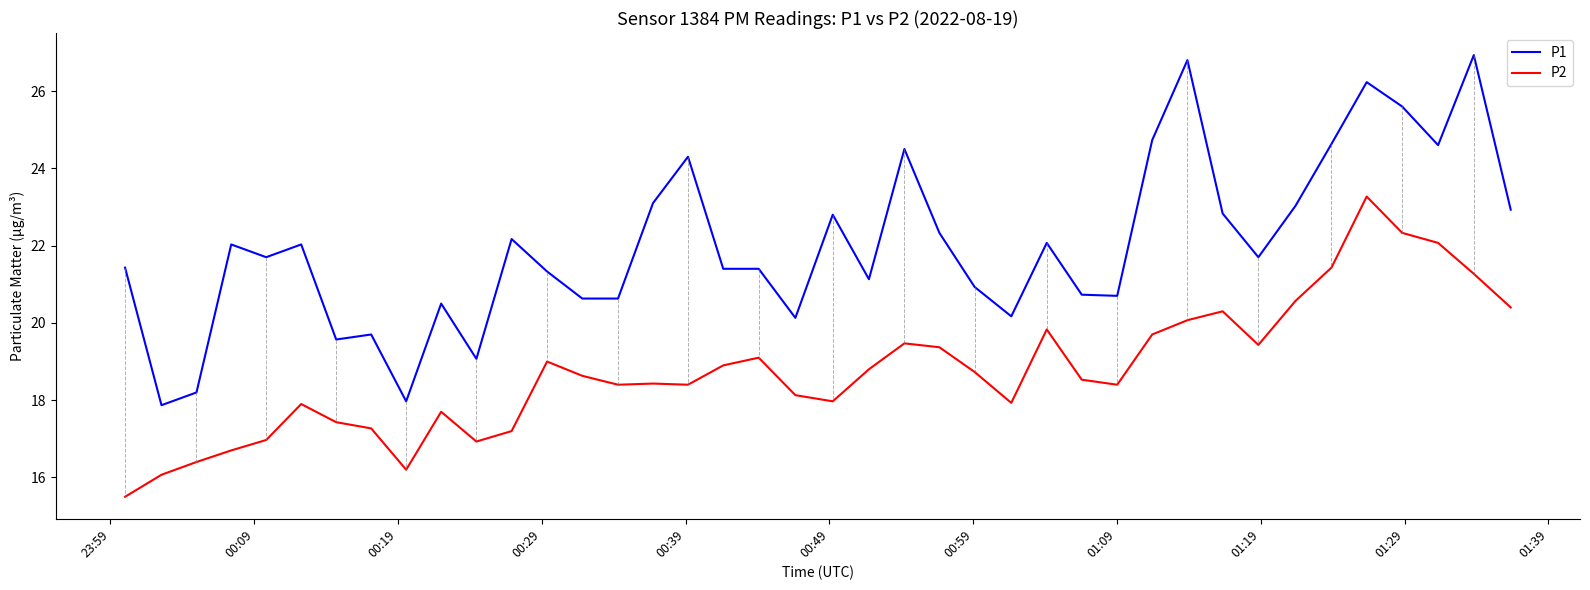

How many lines are shown in the chart?

2